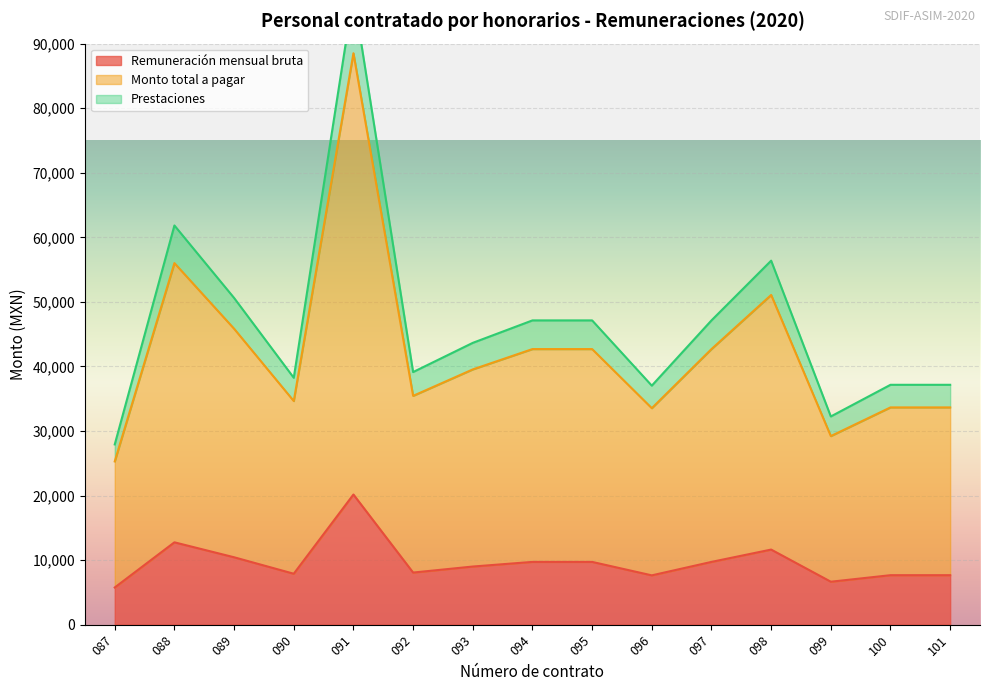

How many series are shown in this chart?

3